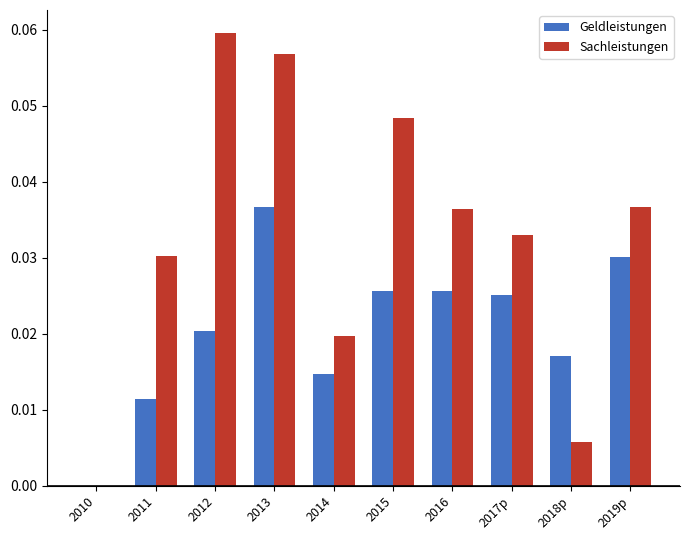

Are the bars horizontal?

No